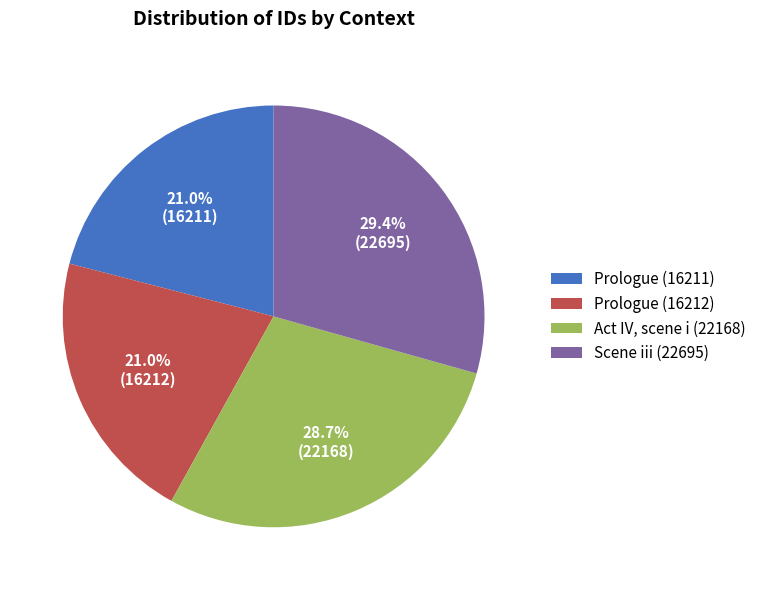

To the nearest percent, what percentage of the pie is Prologue (16211)?

21%